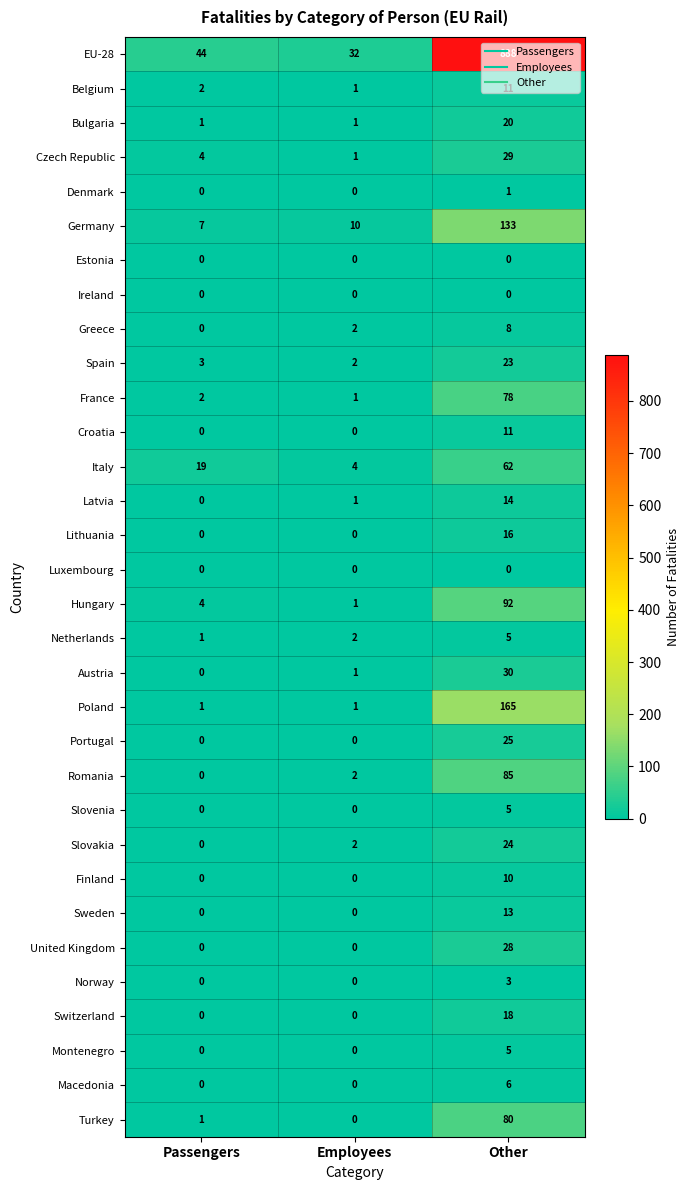

What is the total value across all series at Employees?

64